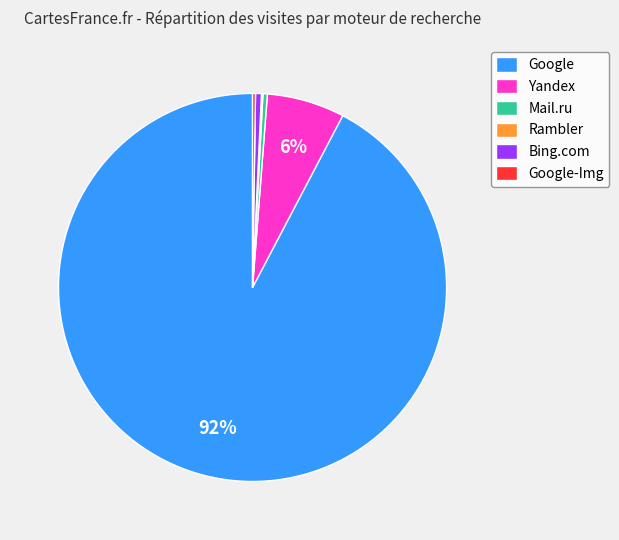

Does Bing.com represent more than half of the total?

No